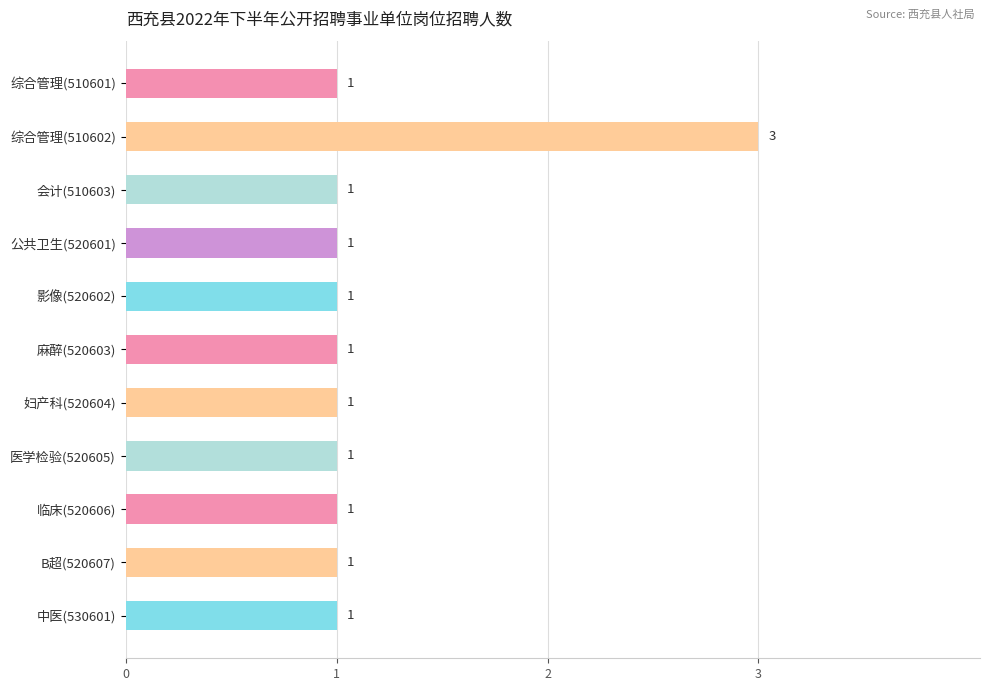

Count the values in the range 1 to 2.

10